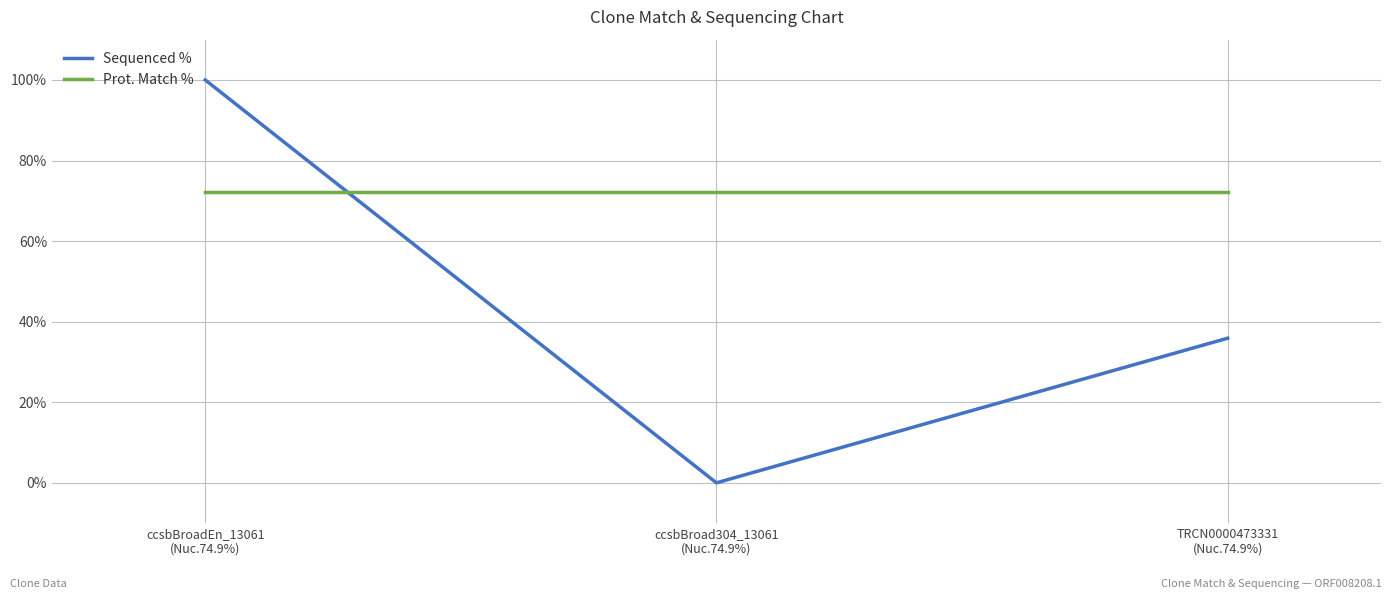

Reading left to right, what are all the values shown in this chart?

Sequenced %: ccsbBroadEn_13061
(Nuc.74.9%)=100.0	ccsbBroad304_13061
(Nuc.74.9%)=0.0	TRCN0000473331
(Nuc.74.9%)=35.9
Prot. Match %: ccsbBroadEn_13061
(Nuc.74.9%)=72.2	ccsbBroad304_13061
(Nuc.74.9%)=72.2	TRCN0000473331
(Nuc.74.9%)=72.2